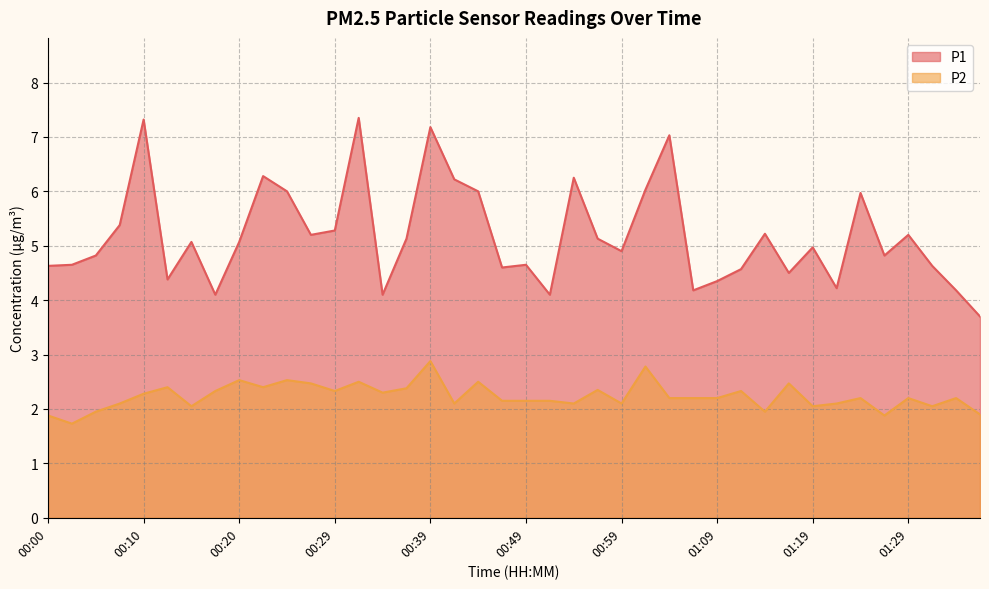

How many values in the P1 series are below 5?

20